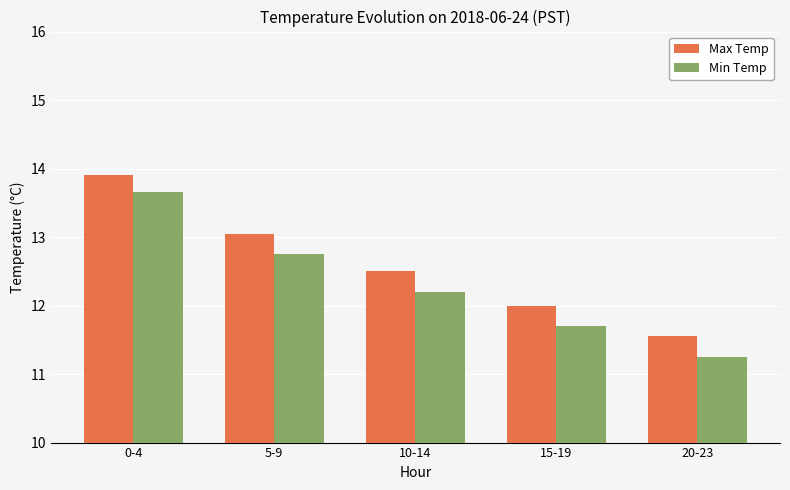

What is the spread (max minus min) of values at 0-4?

0.2